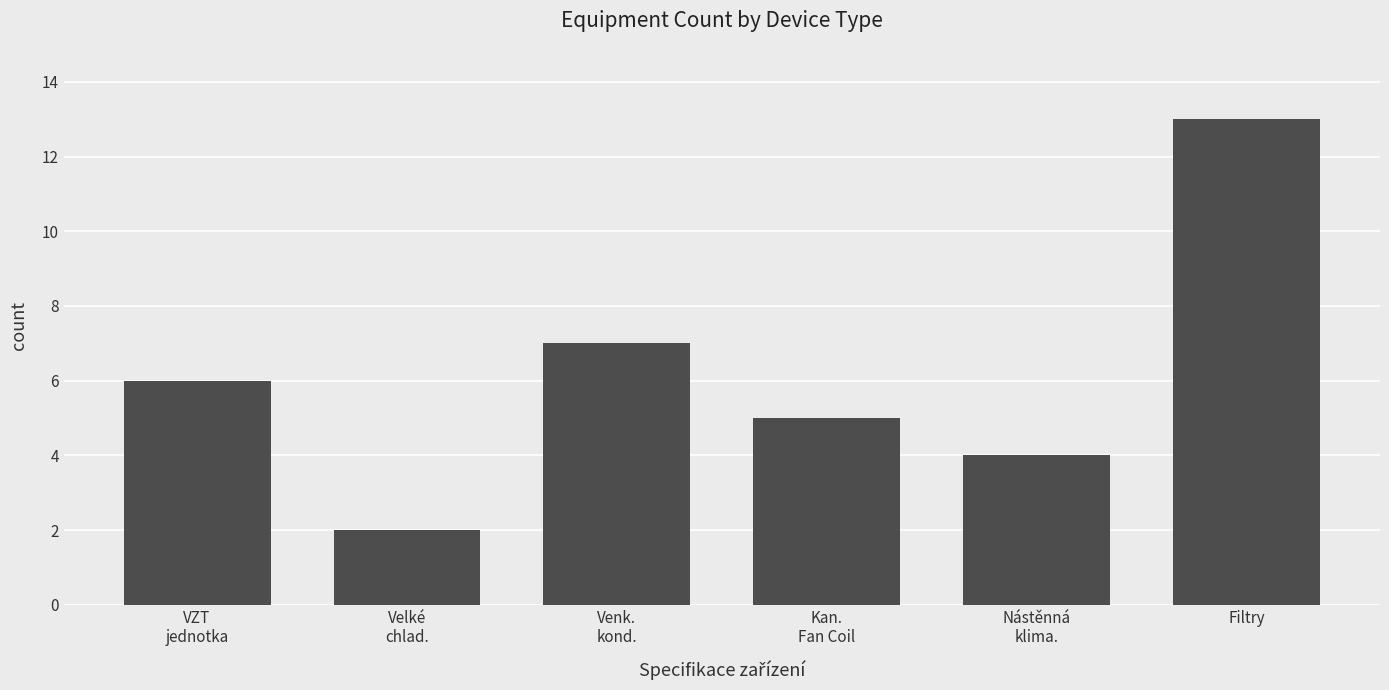

Where is the data nearest to the value 7?

Venk.
kond.